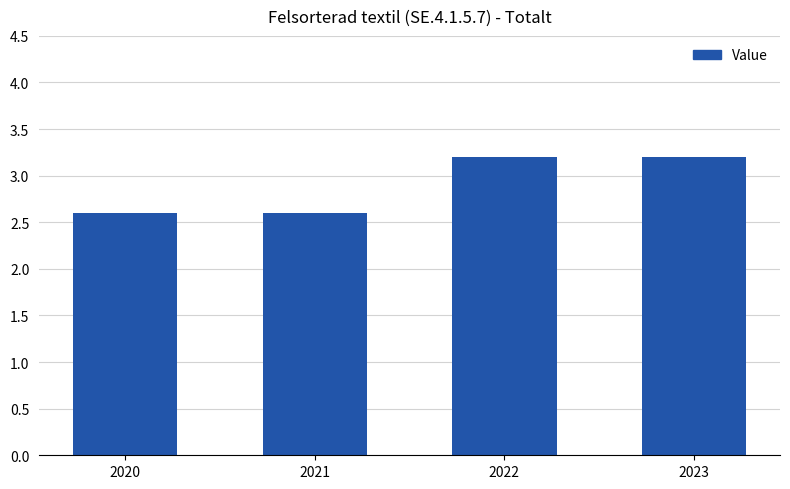

What is the sum of all values?

11.6